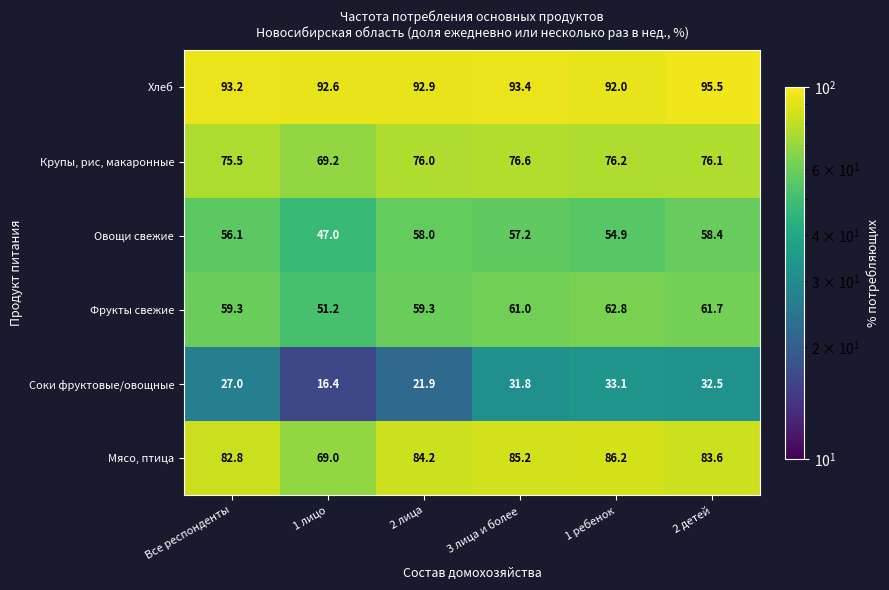

At 2 лица, list the series in order from largest to smallest.

Хлеб, Мясо, птица, Крупы, рис, макаронные, Фрукты свежие, Овощи свежие, Соки фруктовые/овощные